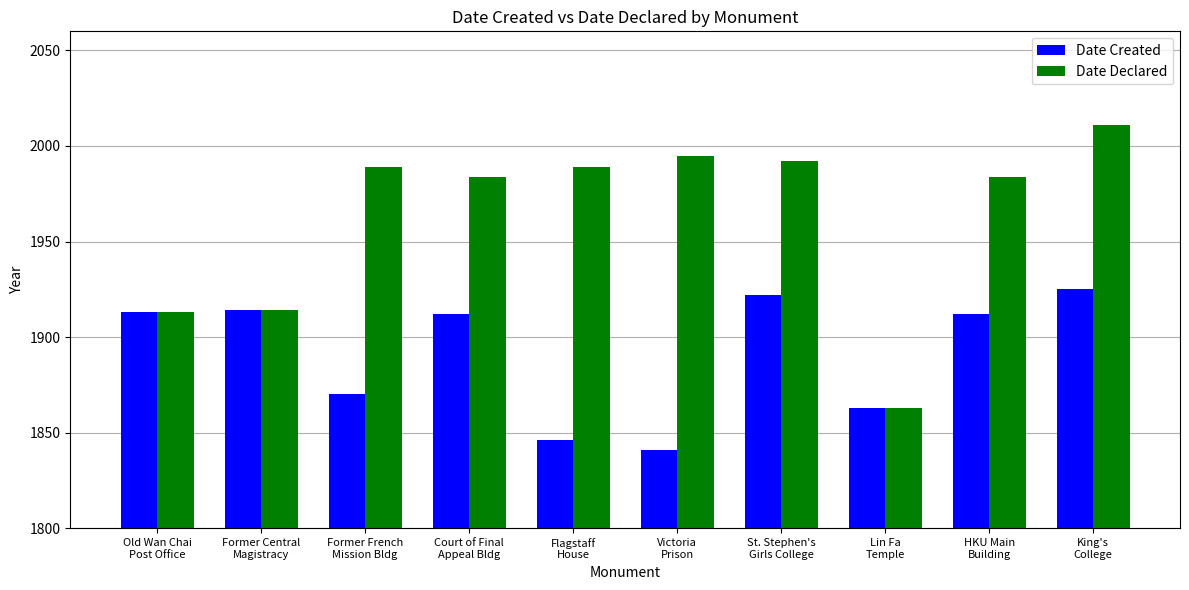

How many data points does each series have?

10